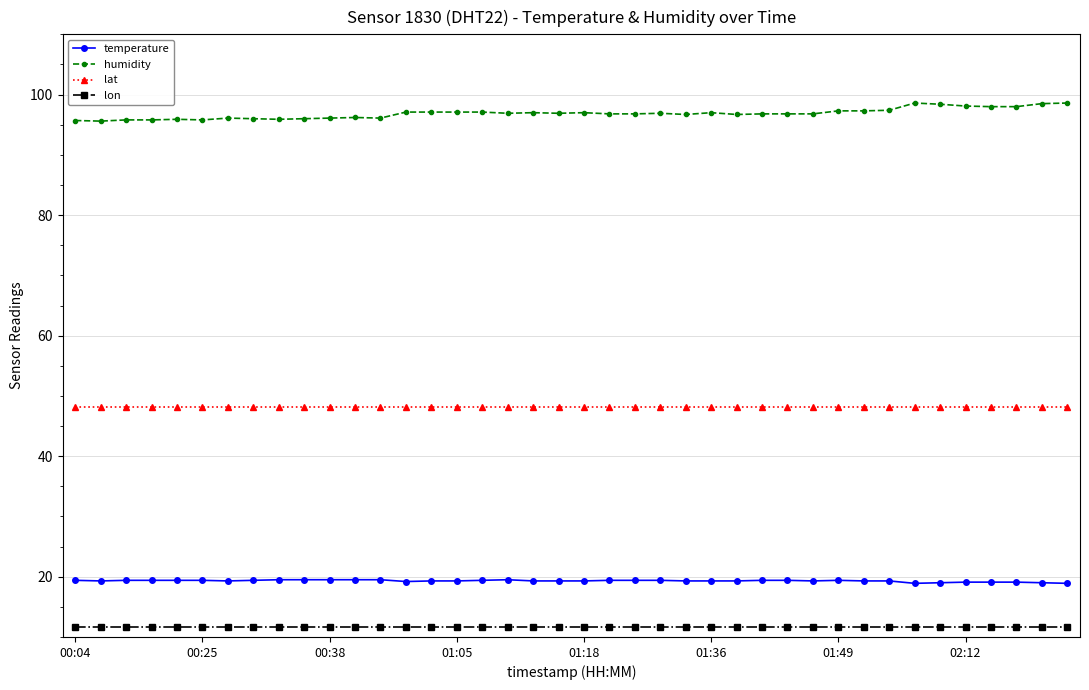

Count the number of categories in the chart.

40